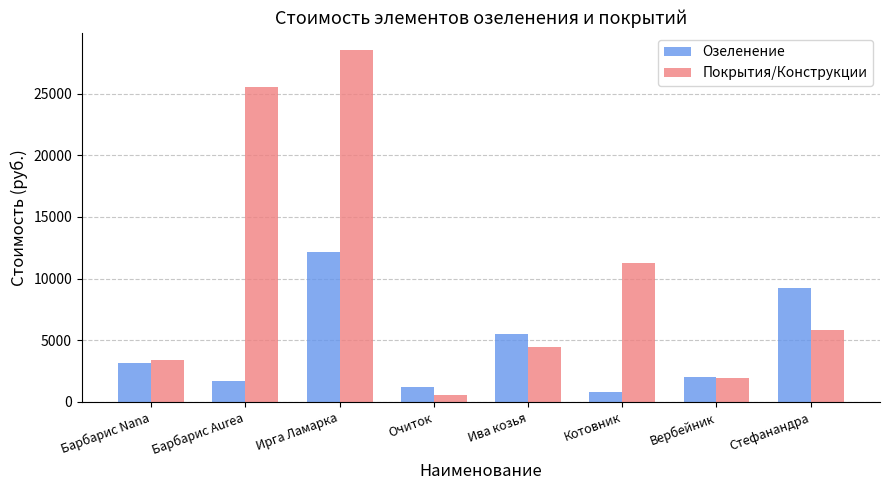

Count the number of categories in the chart.

8